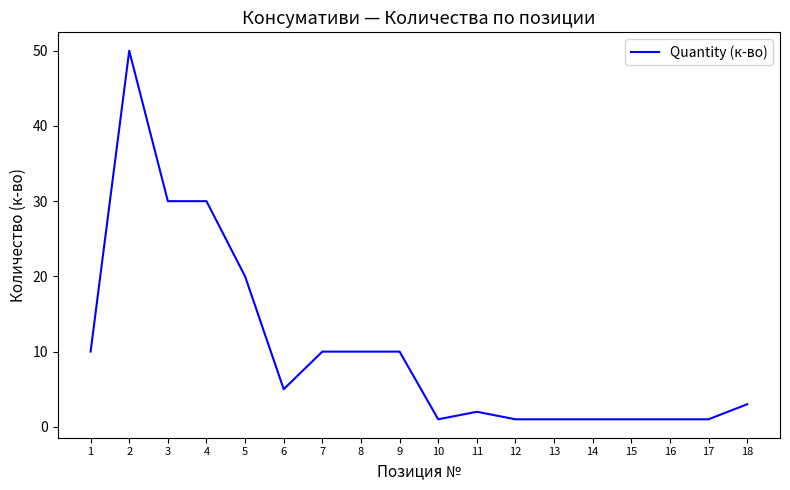

True or false: the data shows 10 at 1.

True